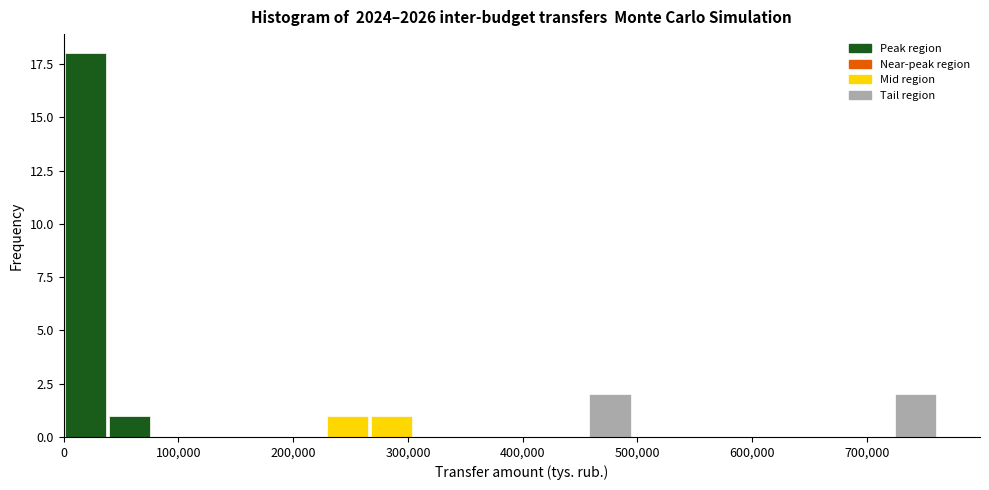

Around what value on the x-axis is the tallest bar? Give the approximate position of its centre, as read against the axis.

20000